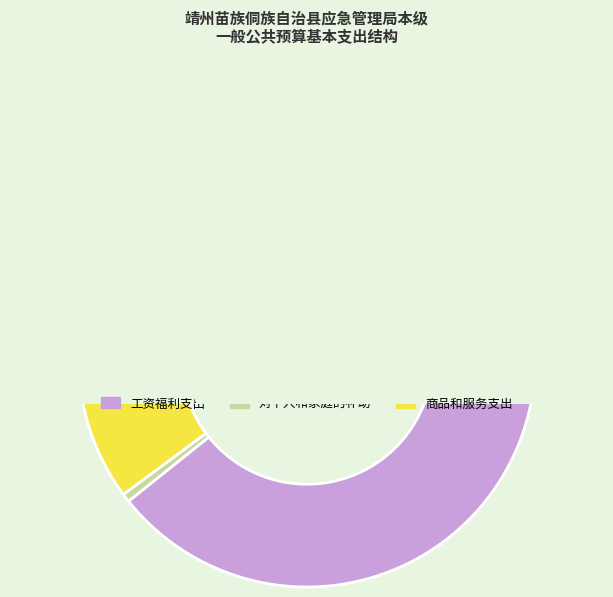

Rank the categories by value from lowest to highest.

对个人和家庭的补助, 商品和服务支出, 工资福利支出